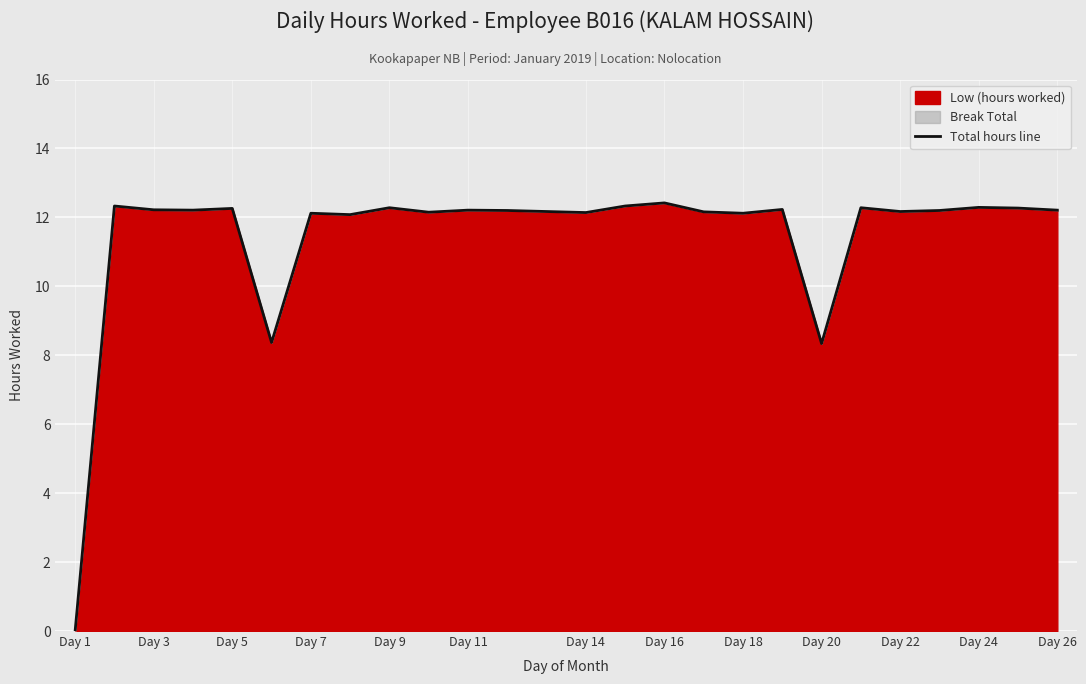

What is the sum of all values?

285.6